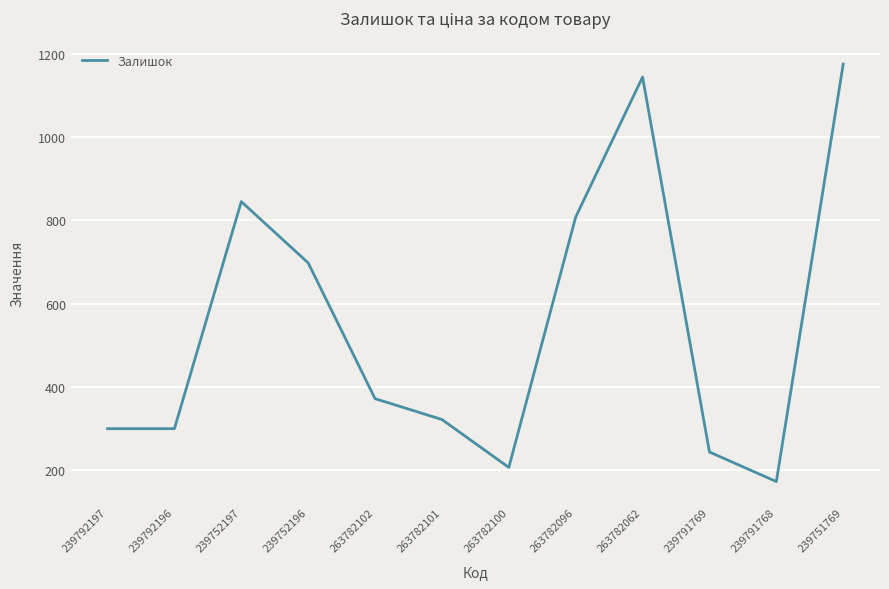

Reading left to right, extract all data points from this chart.

300	300	845	698	372	322	207	808	1144	244	173	1175